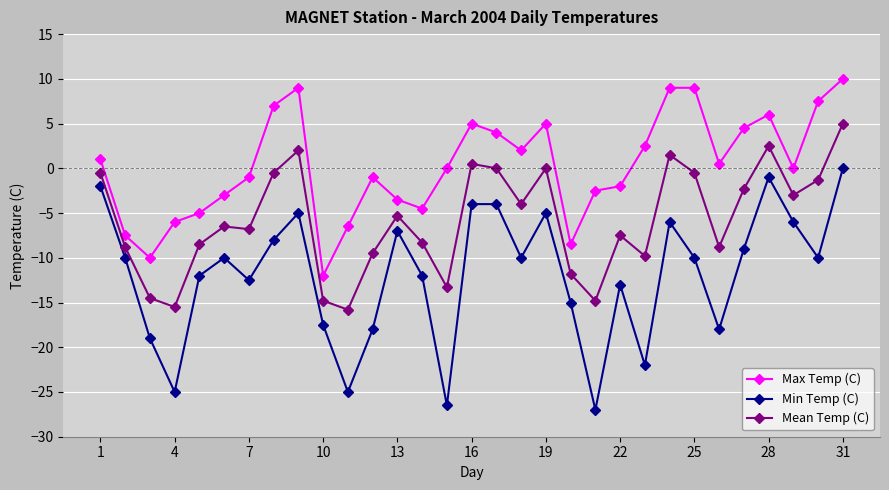

How many categories are shown in the chart?

31